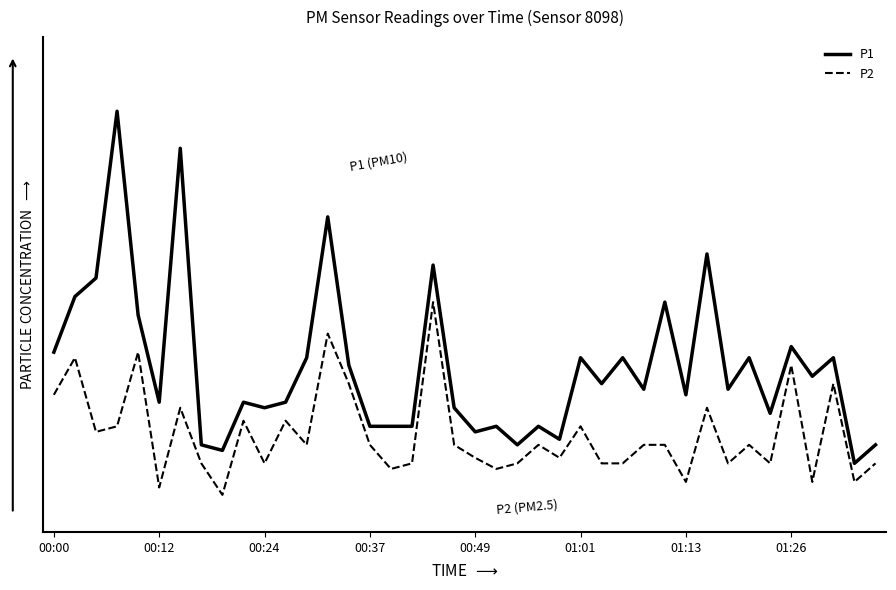

What are all the series names shown in the legend?

P1, P2